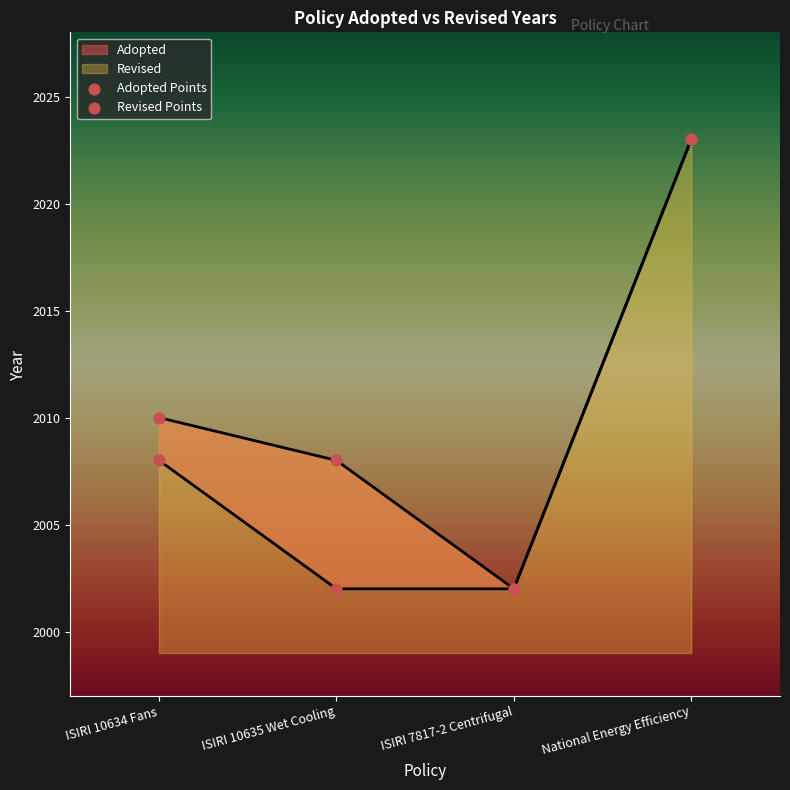

Which has a higher value, National Energy Efficiency or ISIRI 7817-2 Centrifugal?

National Energy Efficiency